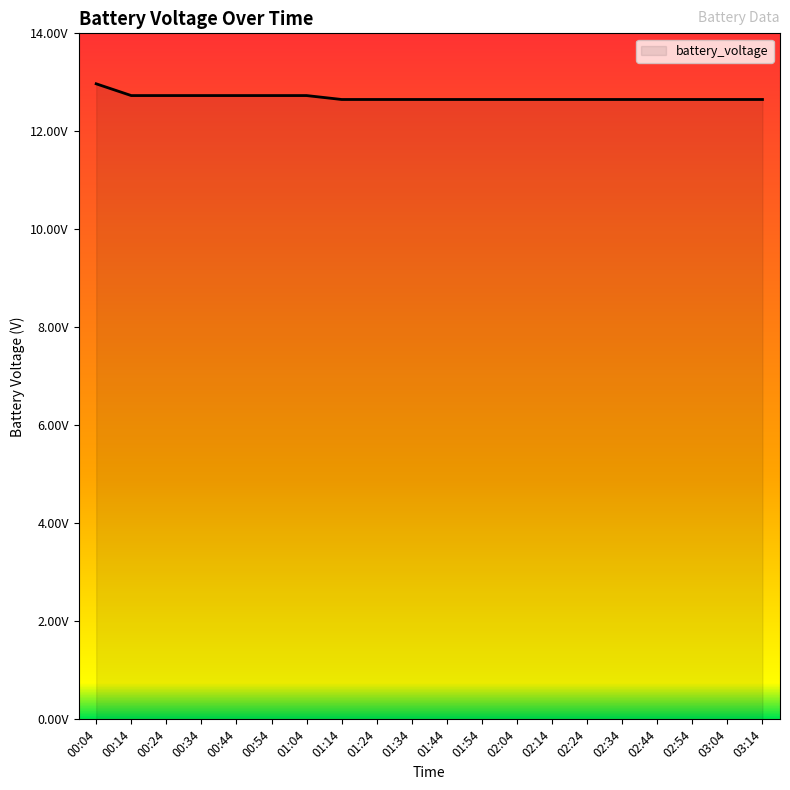

Does the chart have visible grid lines?

No